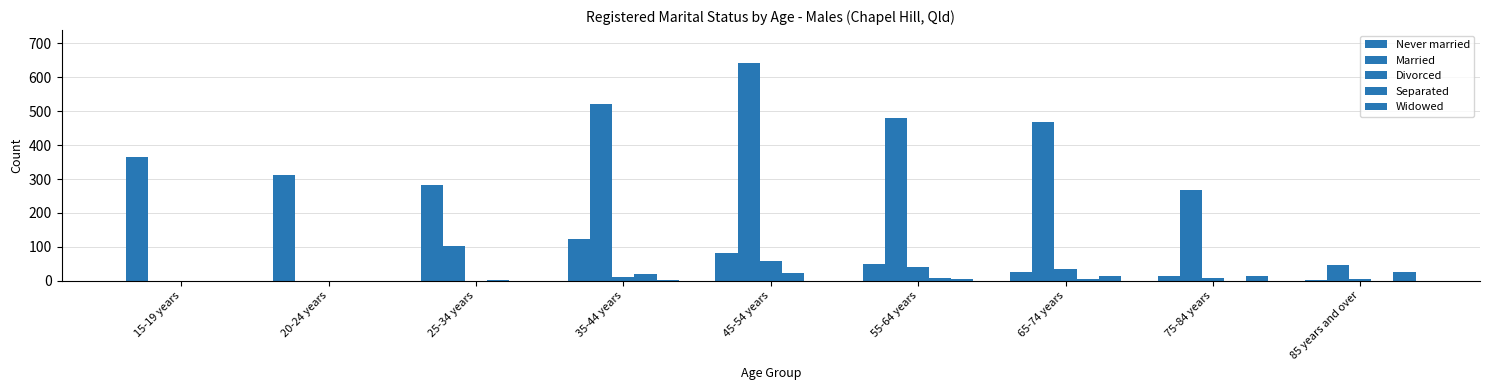

Does the chart contain stacked bars?

No